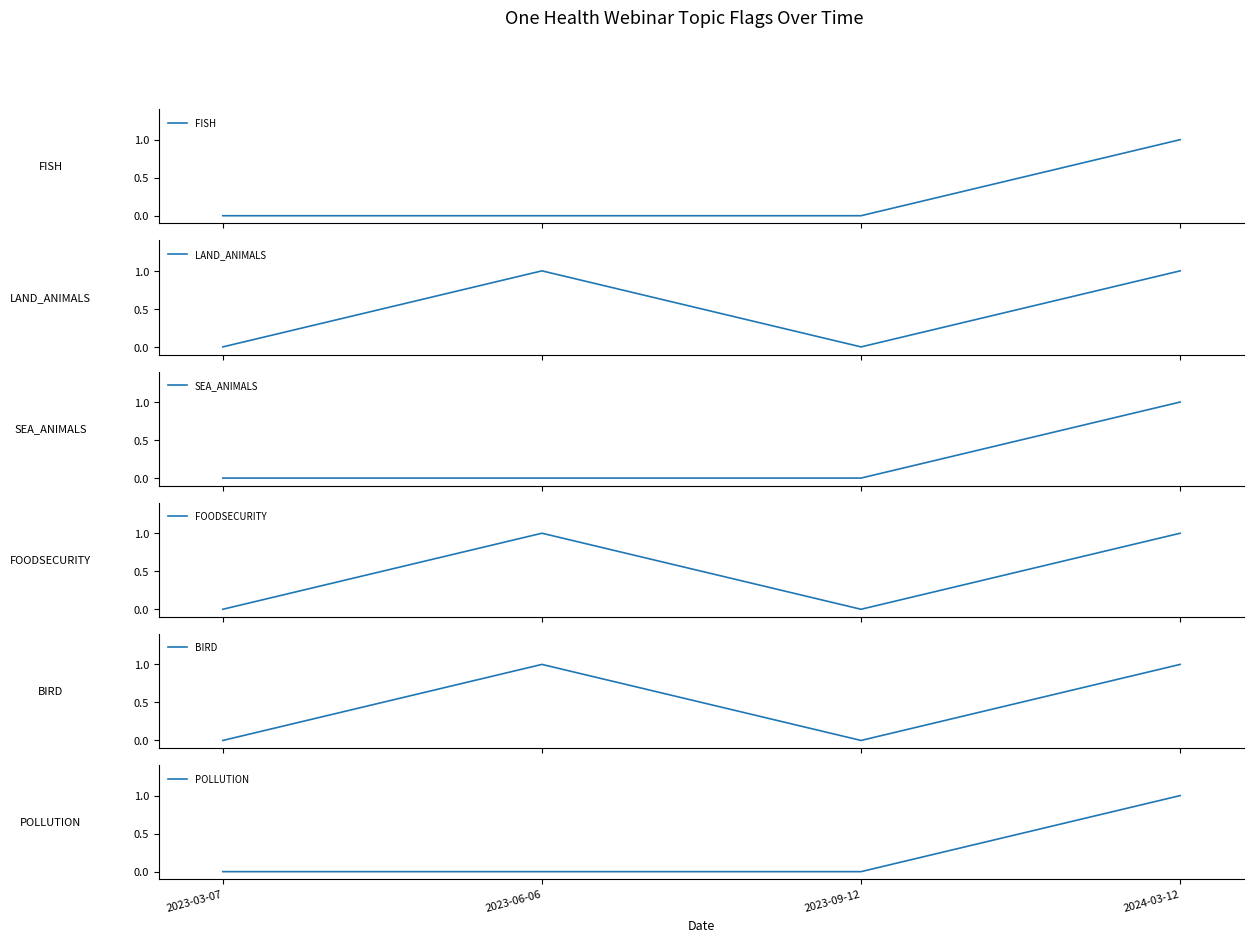

What is the label of the 4th point from the left?

2024-03-12